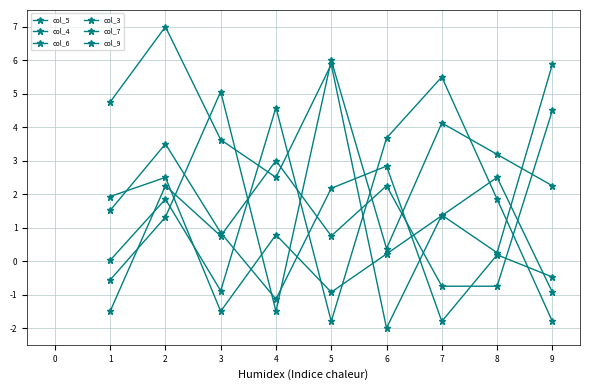

How many positive values does the col_7 series have?

6